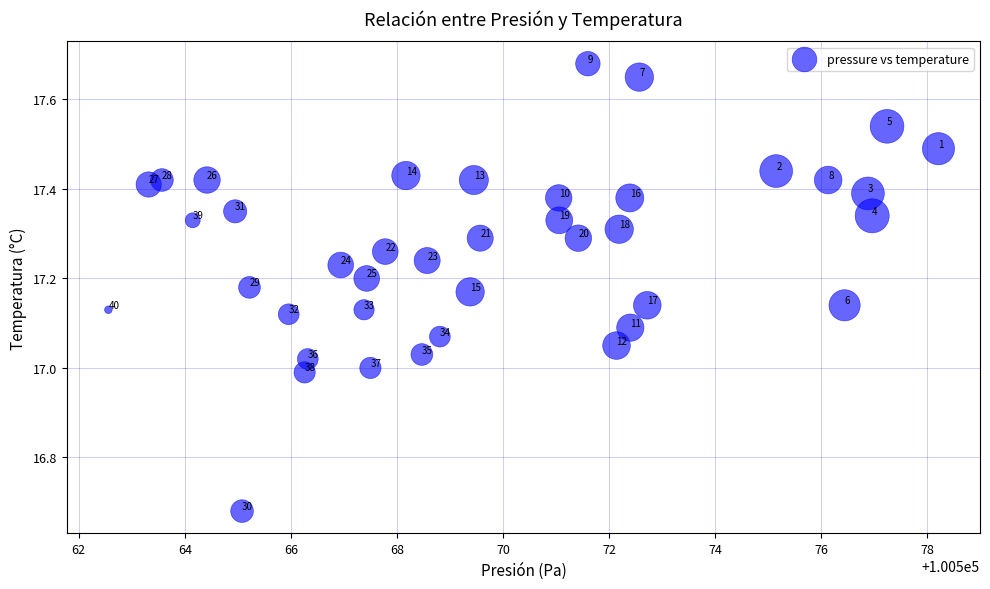

What is the range of X values (max minus min)?

15.7